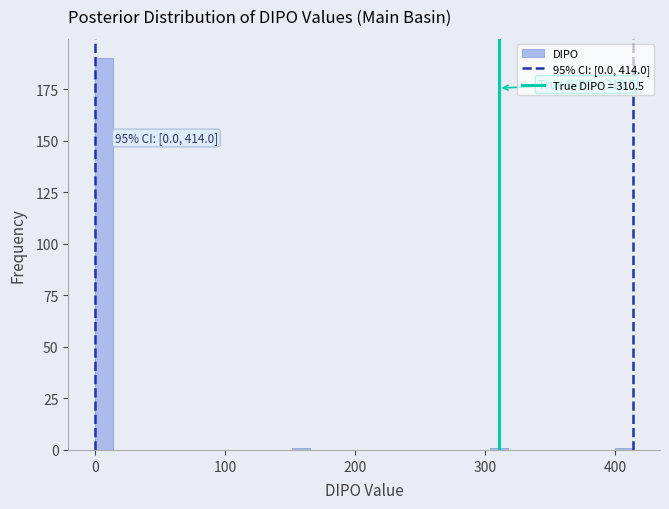

Read against the x-axis, roughly where is the centre of the tallest bar?

10